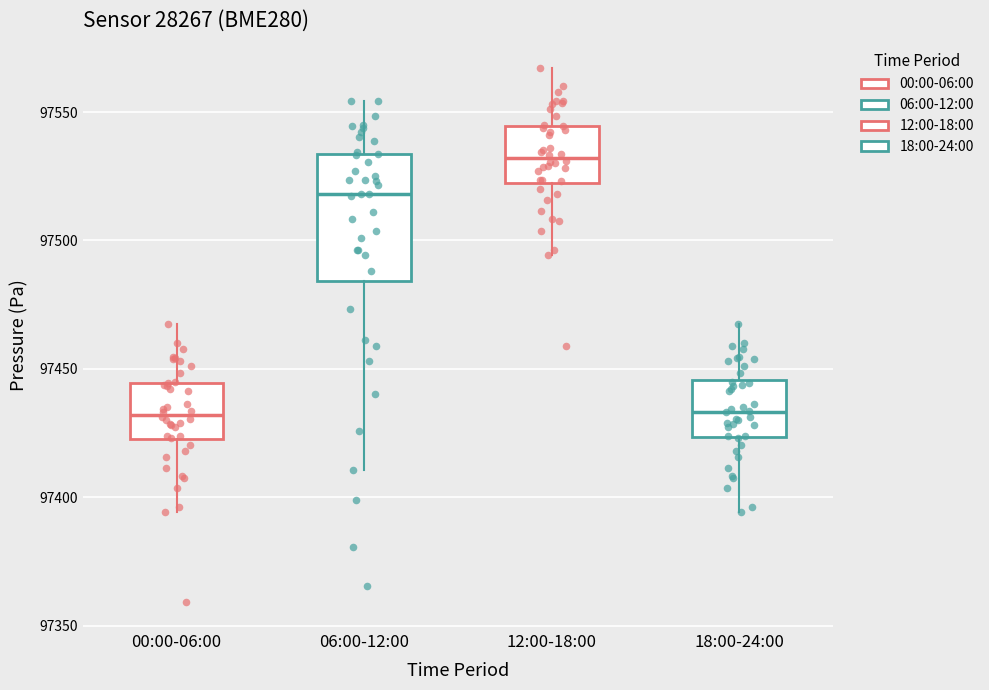

Reading left to right, read every box against the y-axis: the position of its median line, the range the box covers, and the ends of its whiskers. The values are not printed on the chart, so give them approximately, as read against the axis.

00:00-06:00: median 97430, box 97420 to 97445, whiskers 97395 to 97465
06:00-12:00: median 97520, box 97485 to 97535, whiskers 97410 to 97555
12:00-18:00: median 97530, box 97520 to 97545, whiskers 97495 to 97565
18:00-24:00: median 97435, box 97425 to 97445, whiskers 97395 to 97465